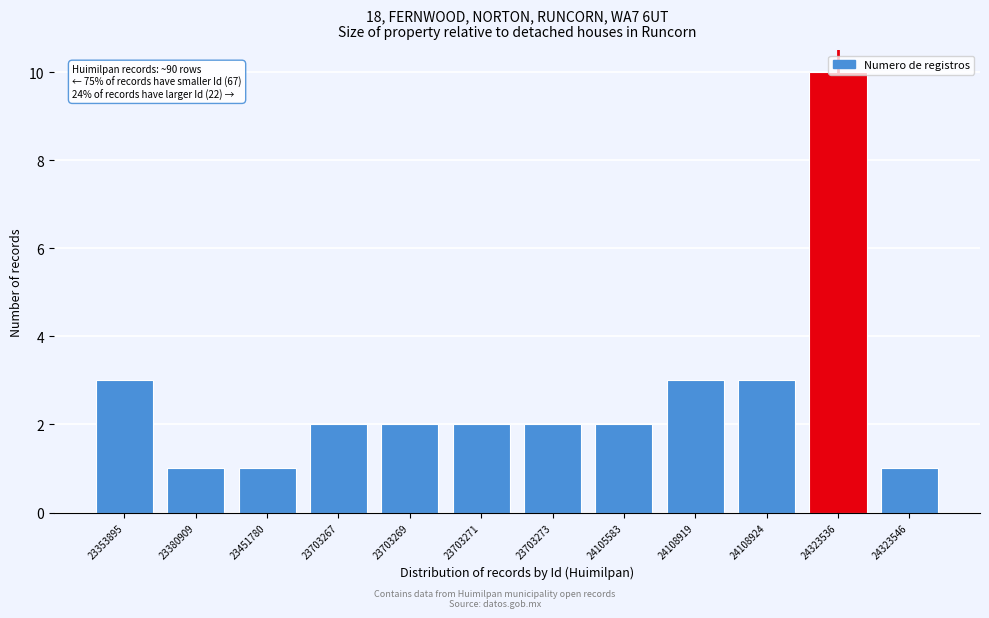

True or false: the data shows 2 at 23703269.

True